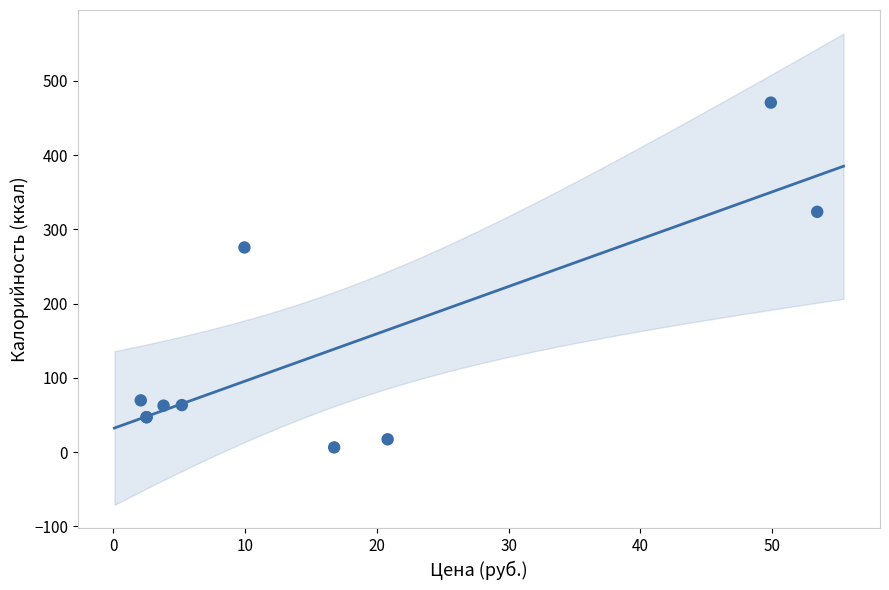

What Y value in the scatter plot is closest to 238?

275.6